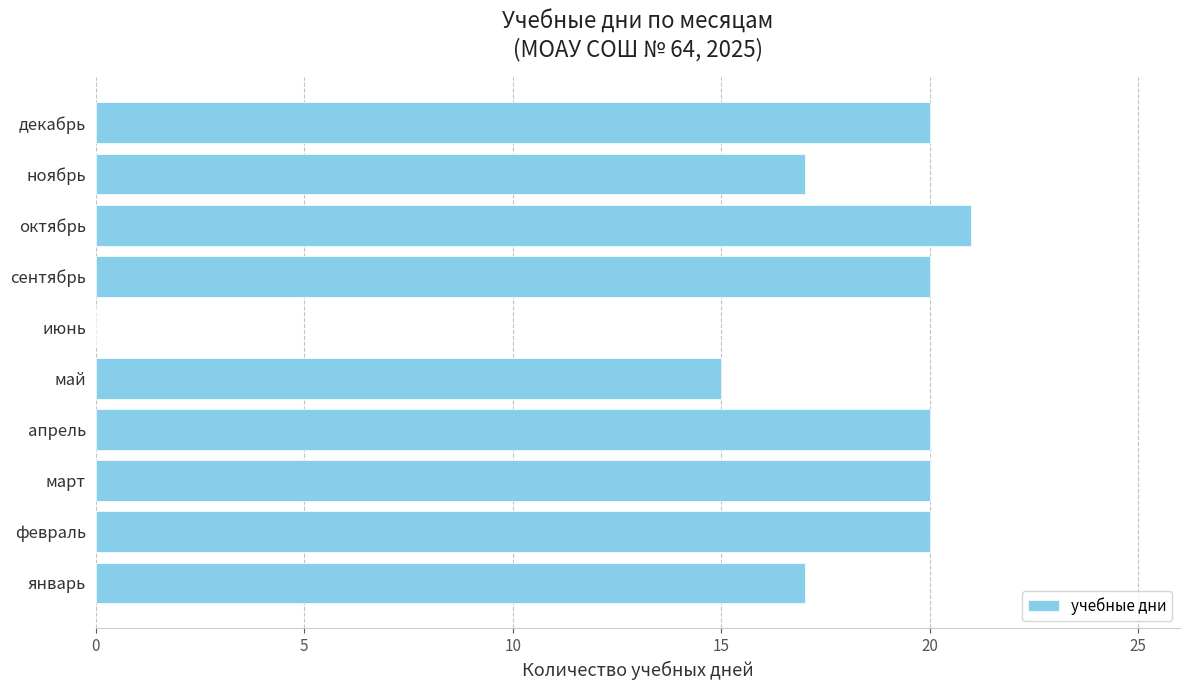

Reading top to bottom, what are all the values shown in this chart?

декабрь=20	ноябрь=17	октябрь=21	сентябрь=20	июнь=0	май=15	апрель=20	март=20	февраль=20	январь=17